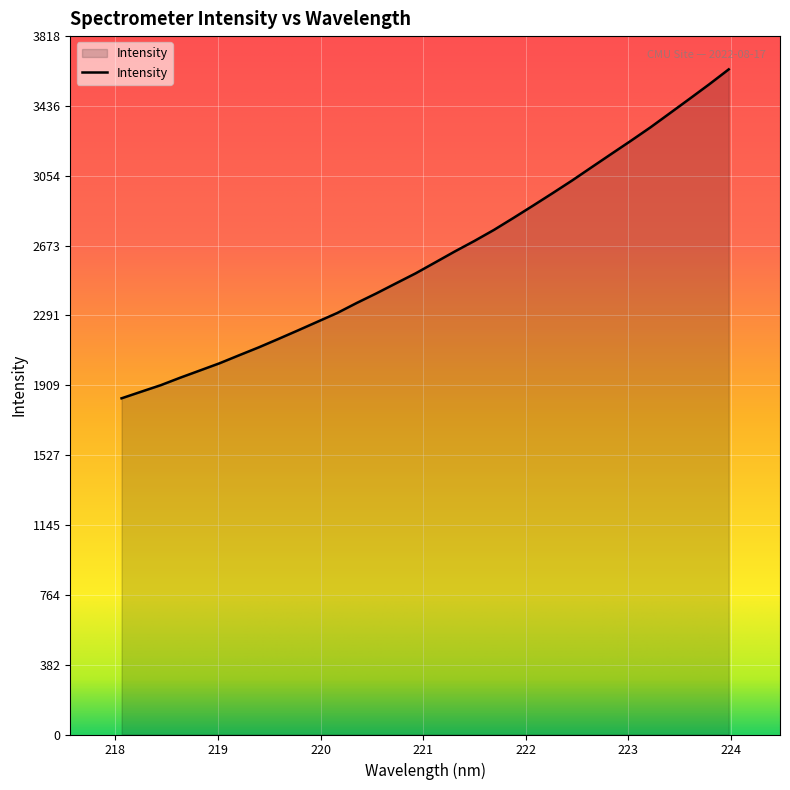

True or false: there are more than 2 points higher than both neighbors.

False